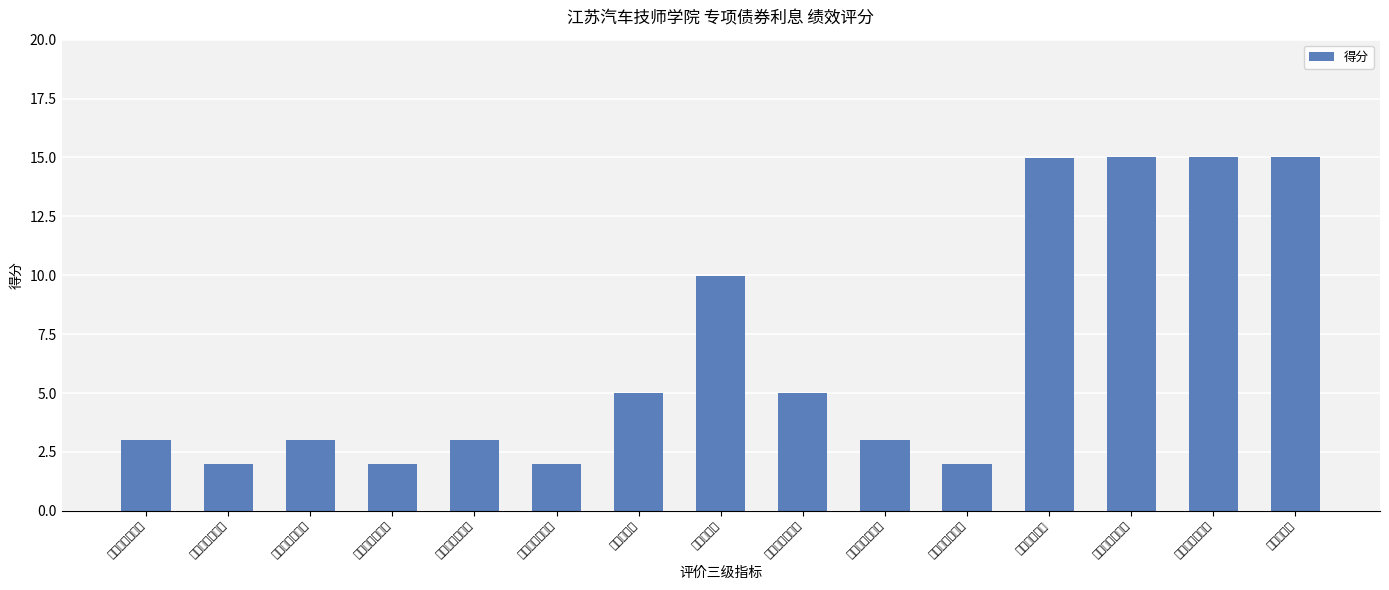

Rank the categories by value from highest to lowest.

债务本息控制率, 债务还本及时性, 逾期债务率, 债务付息金额, 预算执行率, 资金到位率, 资金使用合规性, 立项依据充分性, 绩效目标合理性, 预算编制科学性, 管理制度健全性, 立项程序规范性, 绩效指标明确性, 资金分配合理性, 制度执行有效性